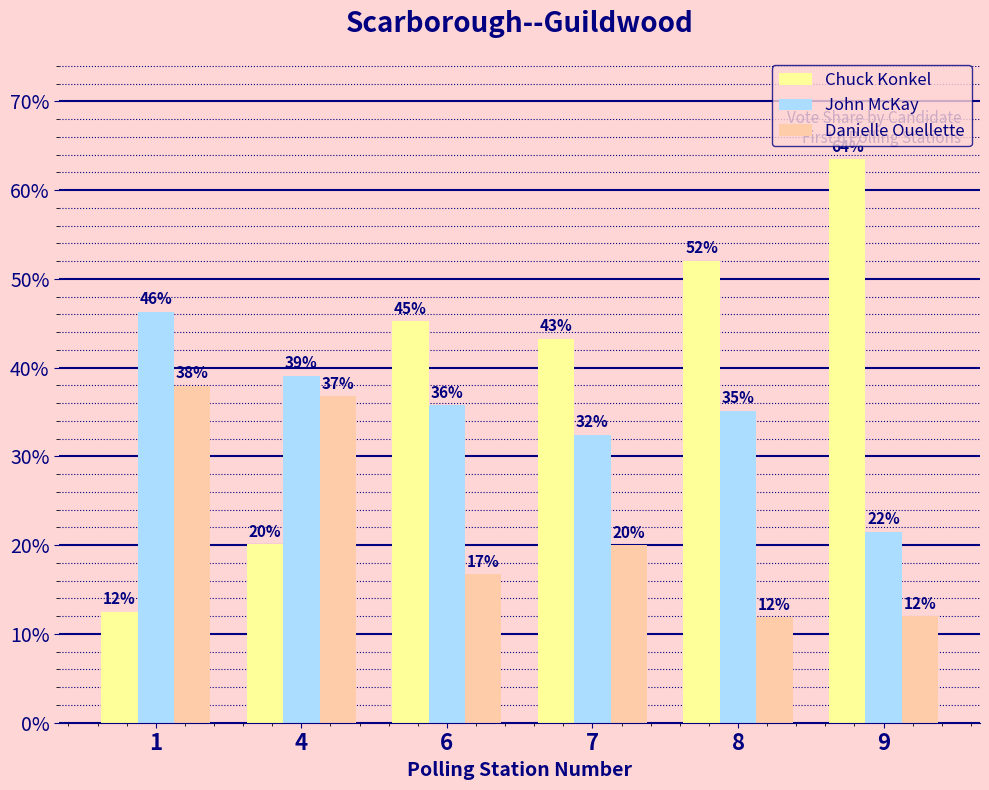

Are the bars horizontal?

No